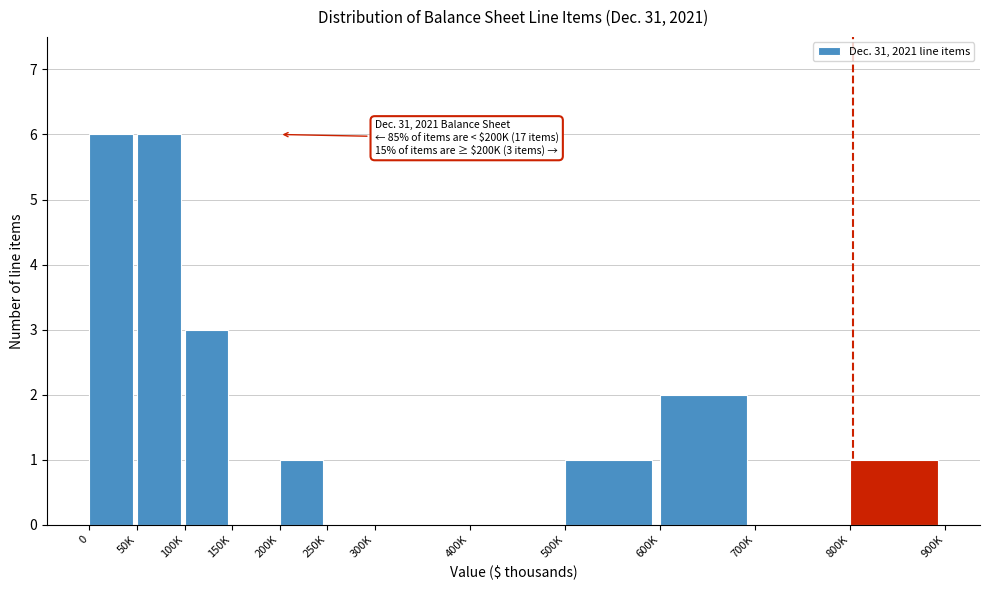

Reading right to left, what are all the values shown in this chart?

800K=1	700K=0	600K=2	500K=1	400K=0	300K=0	250K=0	200K=1	150K=0	100K=3	50K=6	0=6